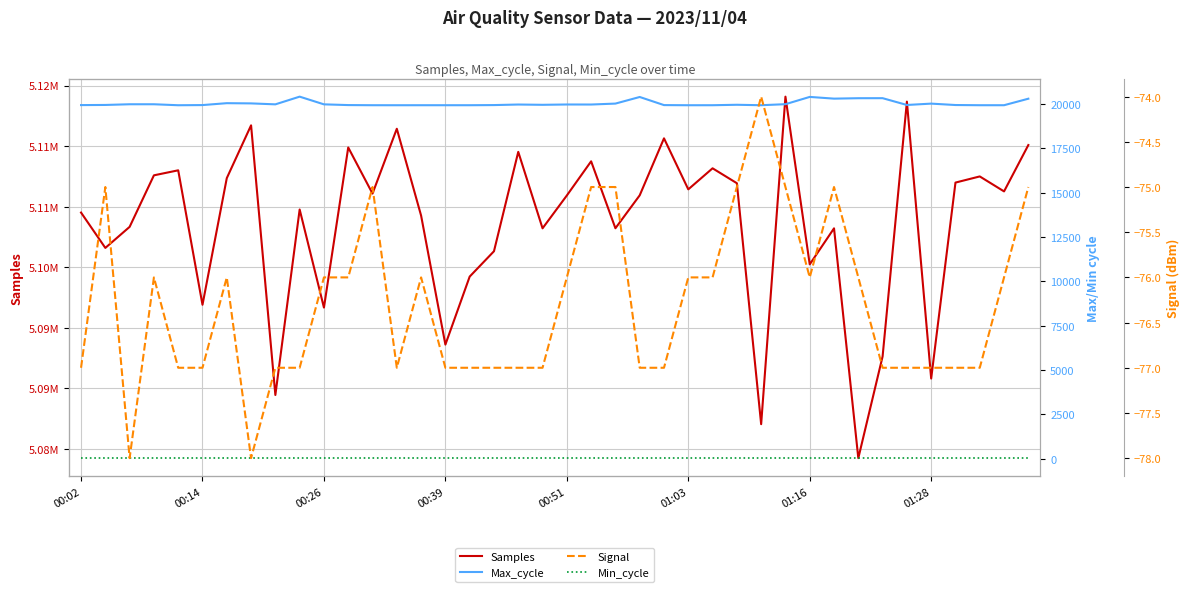

True or false: Max_cycle and Min_cycle intersect in this chart.

False